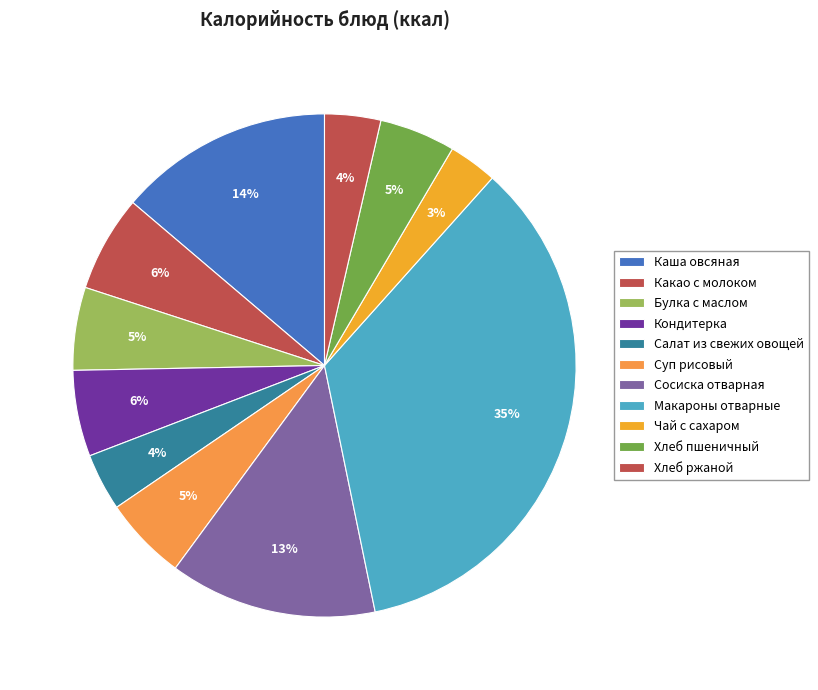

Combined, what portion of the pie is Чай с сахаром and Хлеб пшеничный?

8.0%